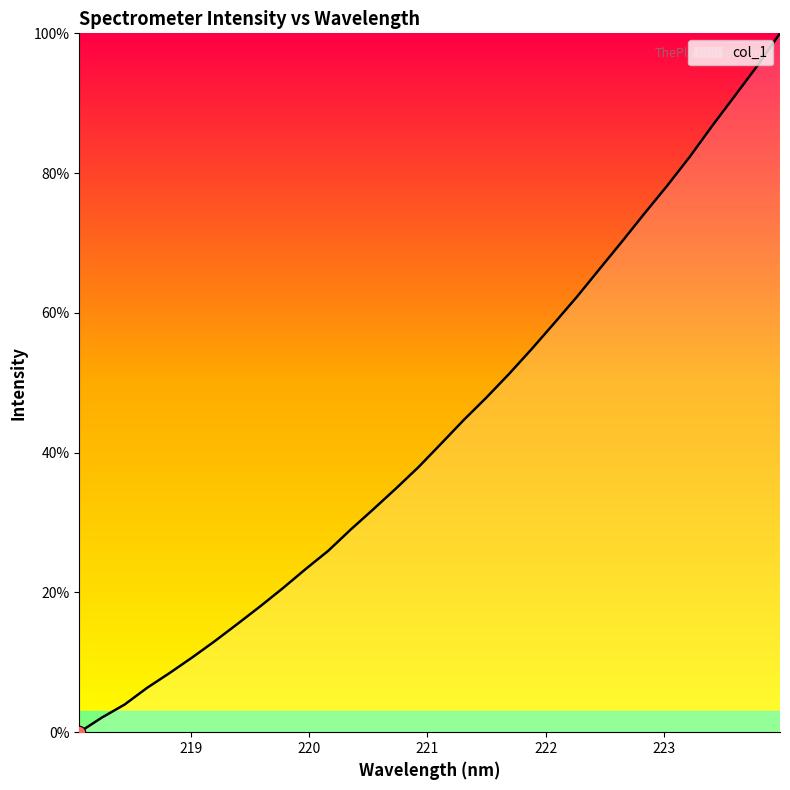

What is the difference between the maximum and minimum values?

100.0